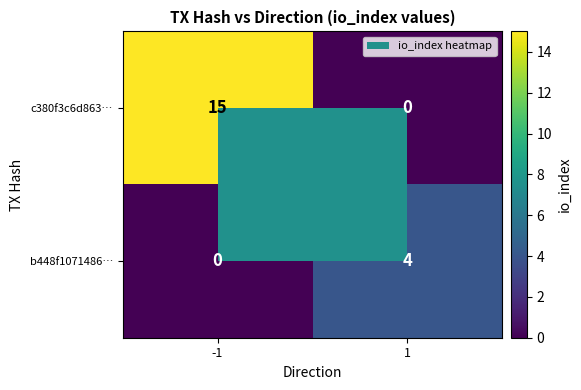

What is the difference between the maximum and minimum values in the c380f3c6d863… series?

15